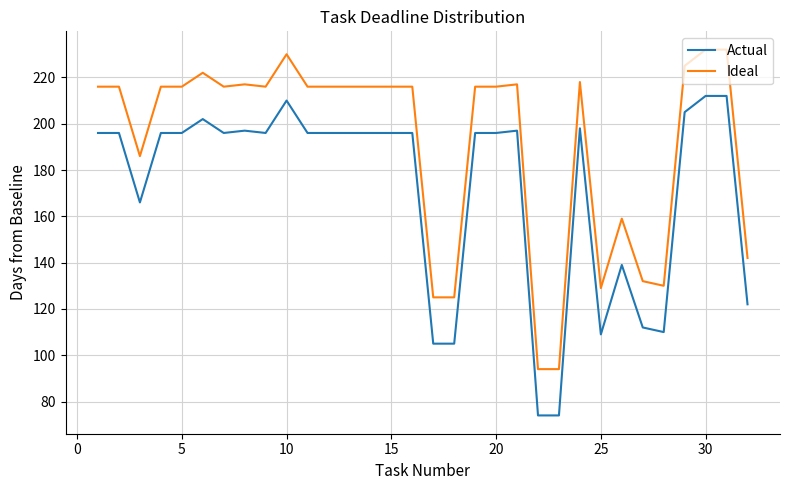

What are all the series names shown in the legend?

Actual, Ideal